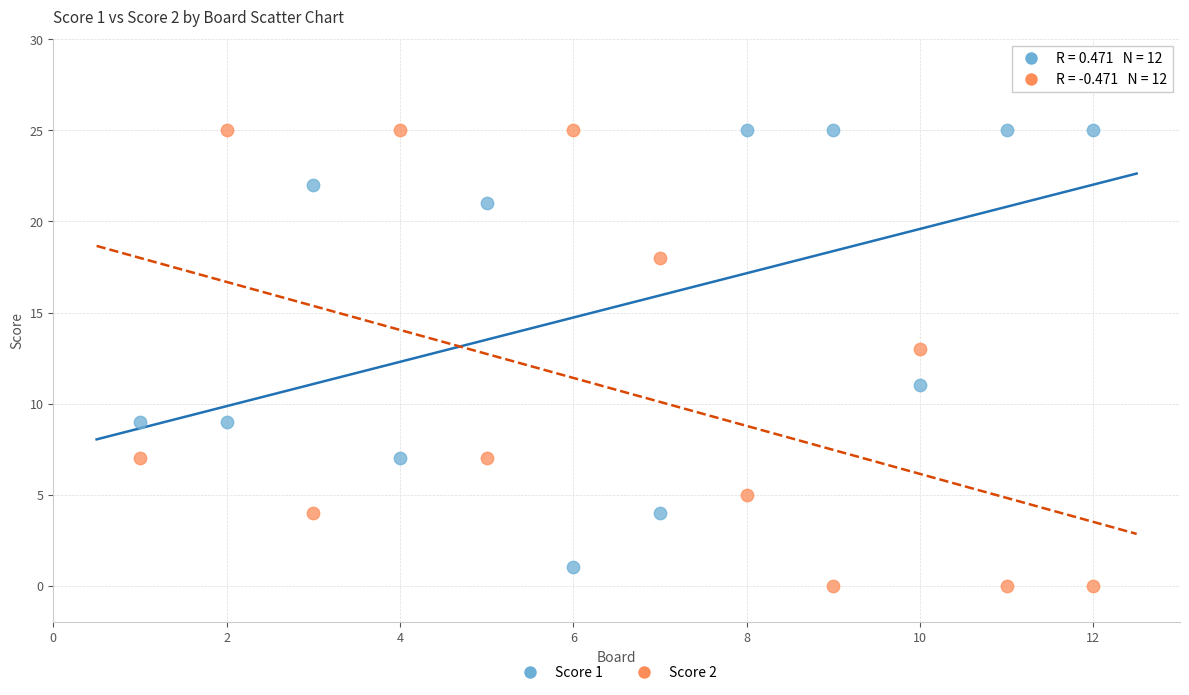

What are all the series names shown in the legend?

Score 1, Score 2